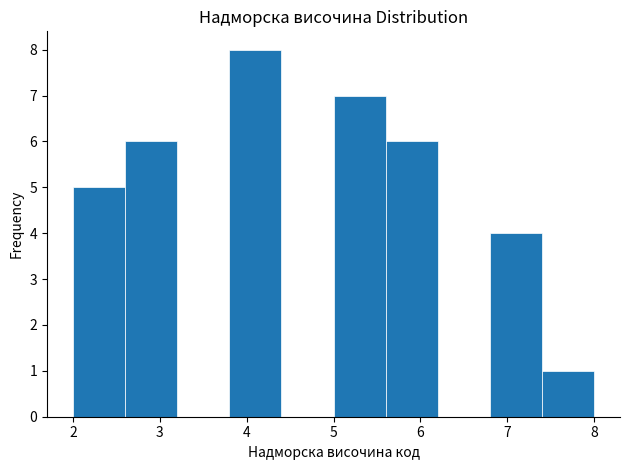

Which range on the x-axis has the tallest bar?

3.8 to 4.4